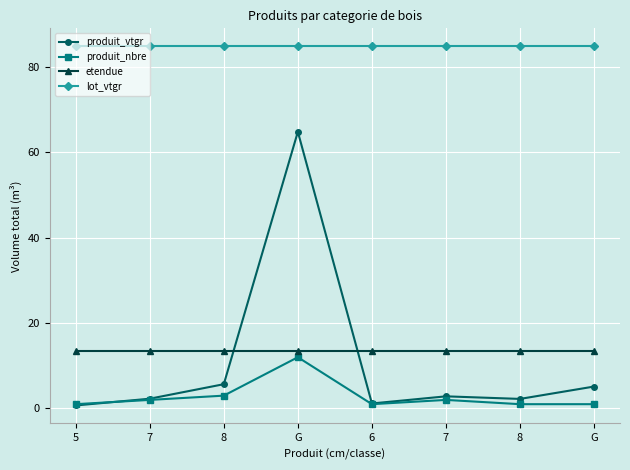

List the series in order of their peak value, lowest first.

produit_nbre, etendue, produit_vtgr, lot_vtgr